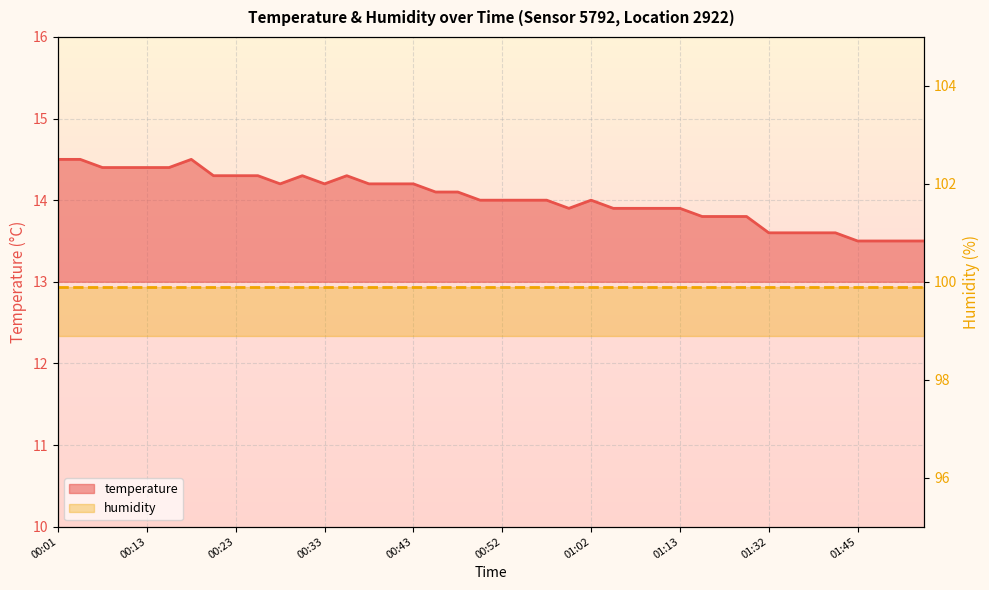

Rank the categories by value from highest to lowest.

00:01, 00:03, 00:18, 00:06, 00:08, 00:13, 00:16, 00:21, 00:23, 00:25, 00:30, 00:35, 00:28, 00:33, 00:38, 00:40, 00:43, 00:45, 00:47, 00:50, 00:52, 00:55, 00:57, 01:02, 01:00, 01:05, 01:08, 01:10, 01:13, 01:16, 01:18, 01:21, 01:32, 01:35, 01:40, 01:42, 01:45, 01:47, 01:50, 01:52